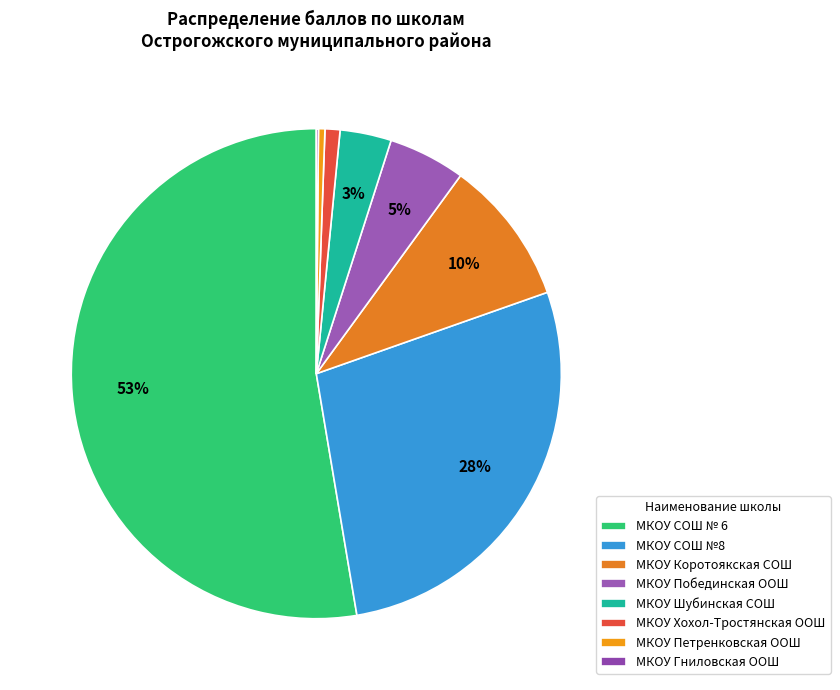

What percentage is the МКОУ Побединская ООШ slice, to the nearest percent?

5%